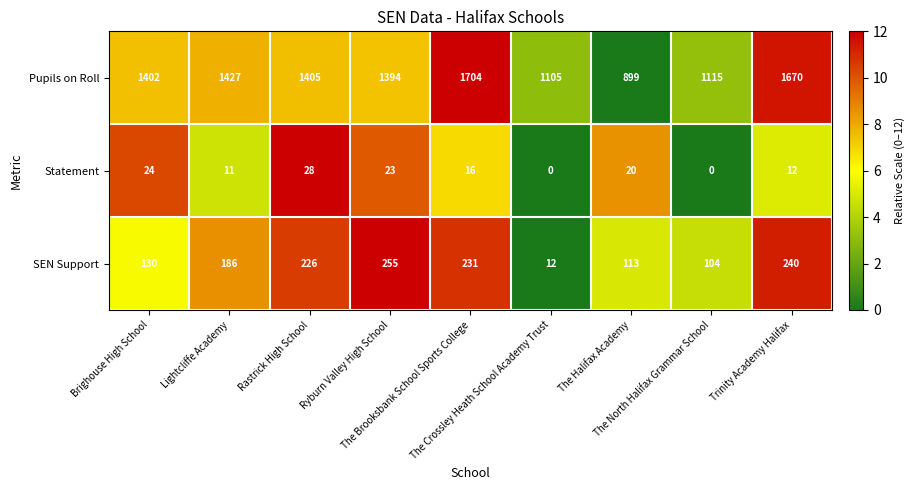

Which series has the largest total across all categories?

Pupils on Roll